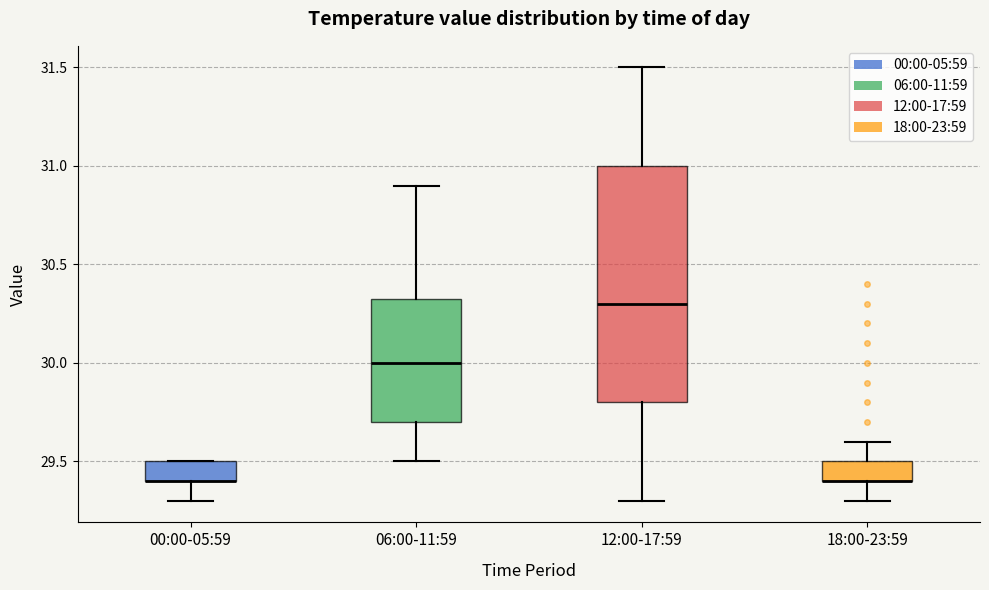

Comparing the boxes themselves (not the whiskers), which one is the tallest?

12:00-17:59